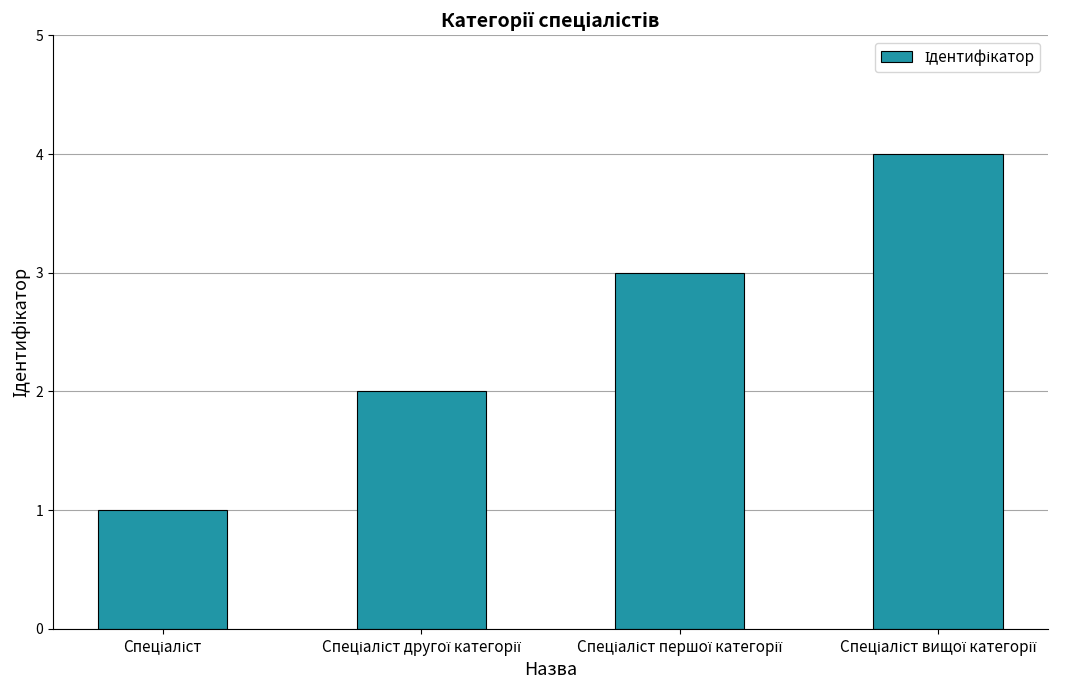

Reading left to right, what are all the values shown in this chart?

1	2	3	4